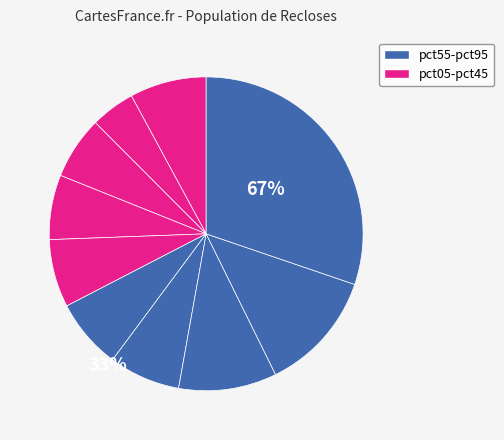

How many segments does this pie chart have?

10